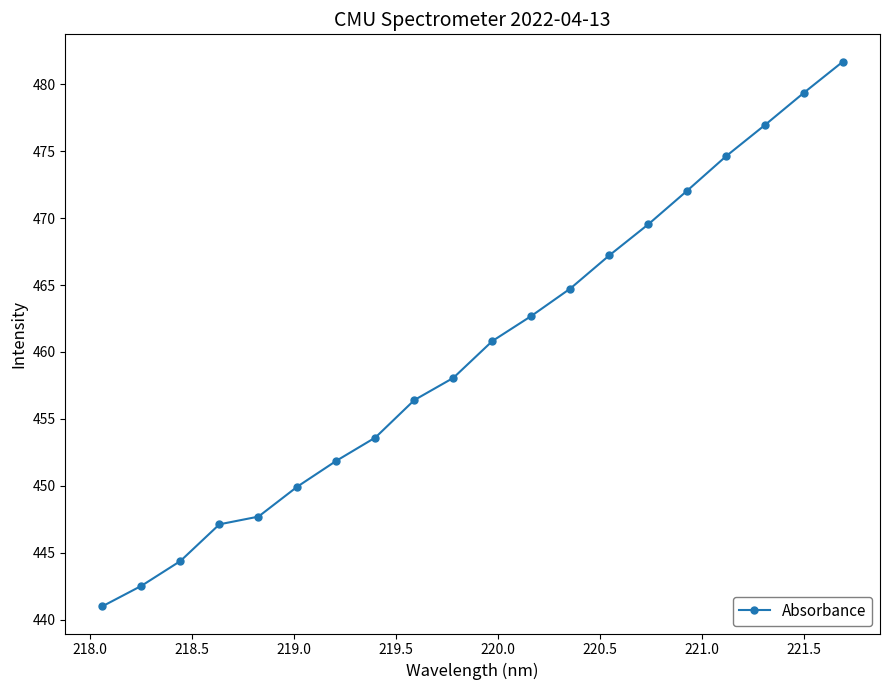

What is the minimum value shown in the chart?

441.0